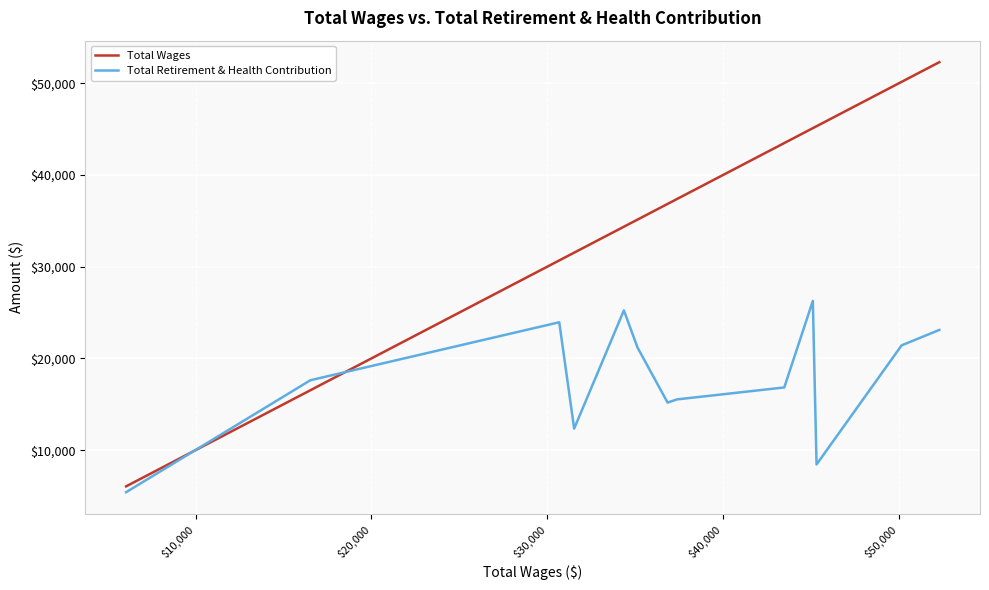

Count the number of data series in this chart.

2